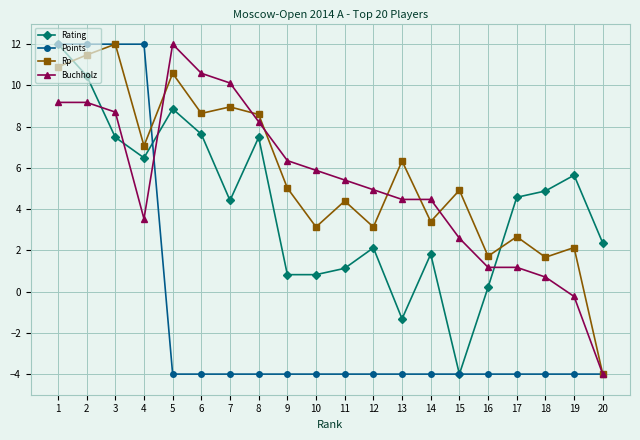

True or false: Buchholz has a value of 5.8 at 5.

False